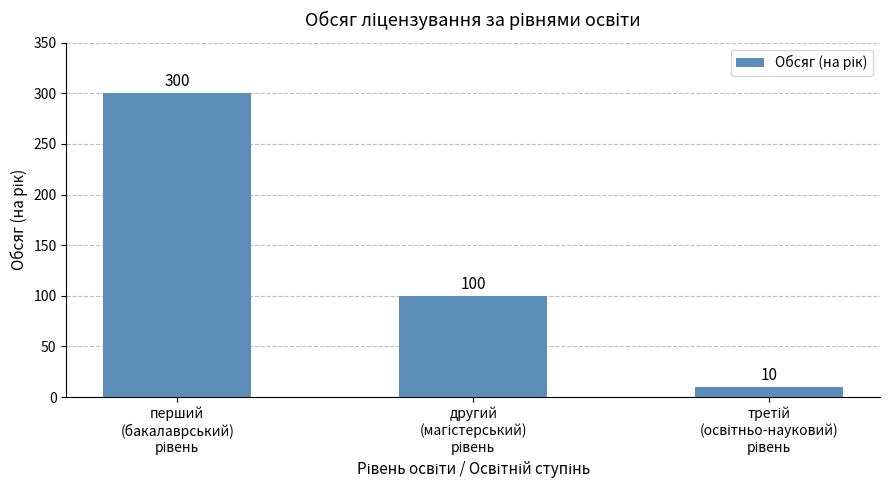

What is the minimum value shown in the chart?

10